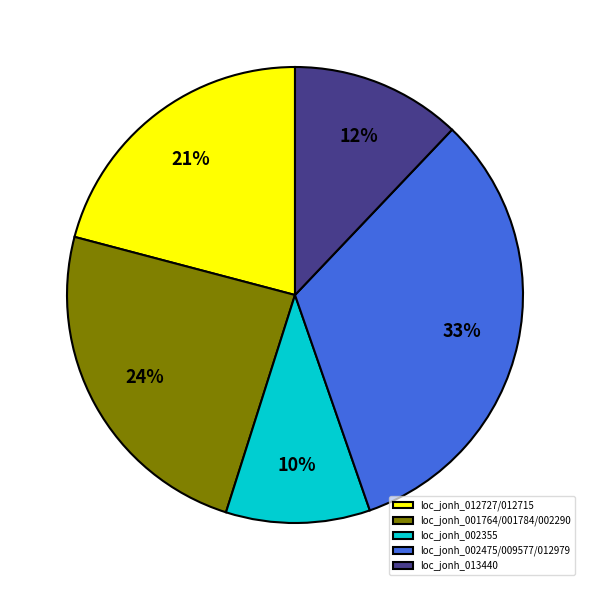

To the nearest percent, what percentage of the pie is loc_jonh_002475/009577/012979?

33%